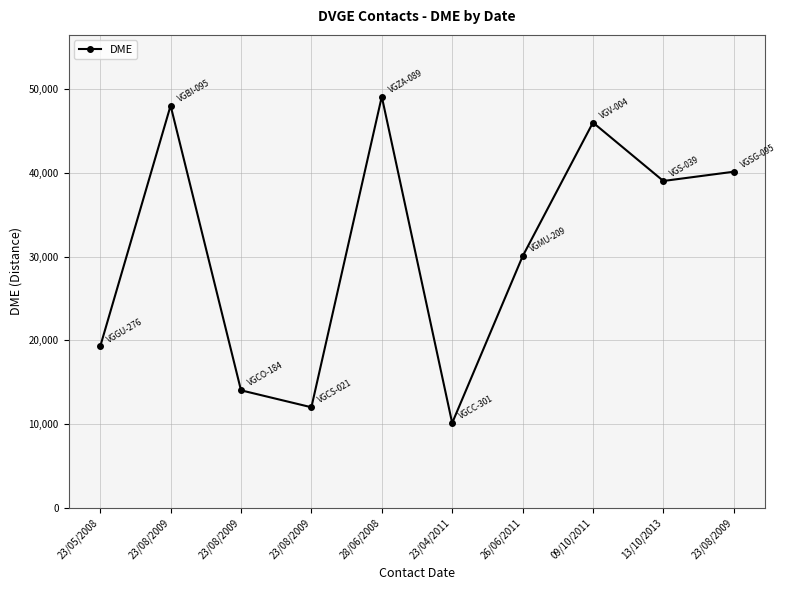

What is the value of the 2nd point from the left?

48026